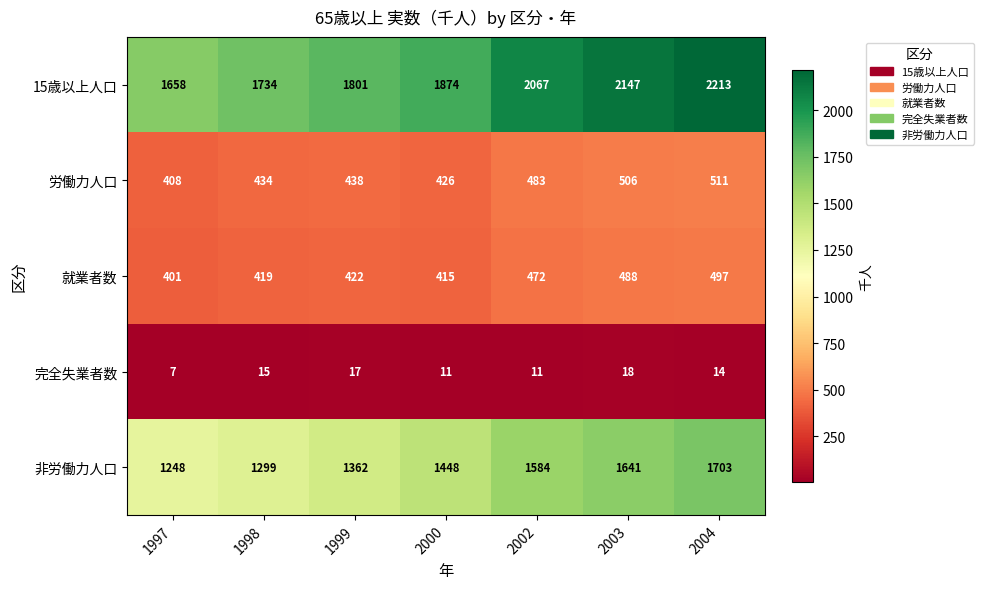

Which series has the widest spread of values?

15歳以上人口